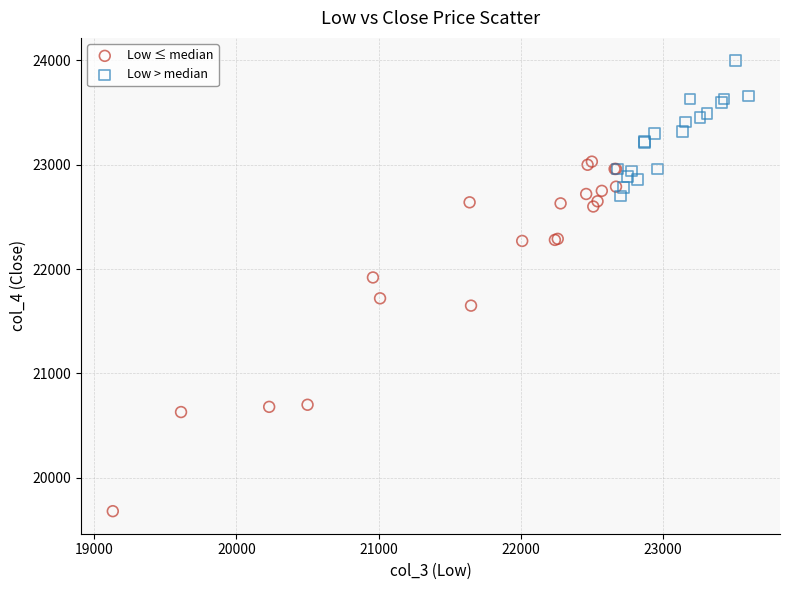

Which series reaches the minimum Y coordinate?

Low ≤ median